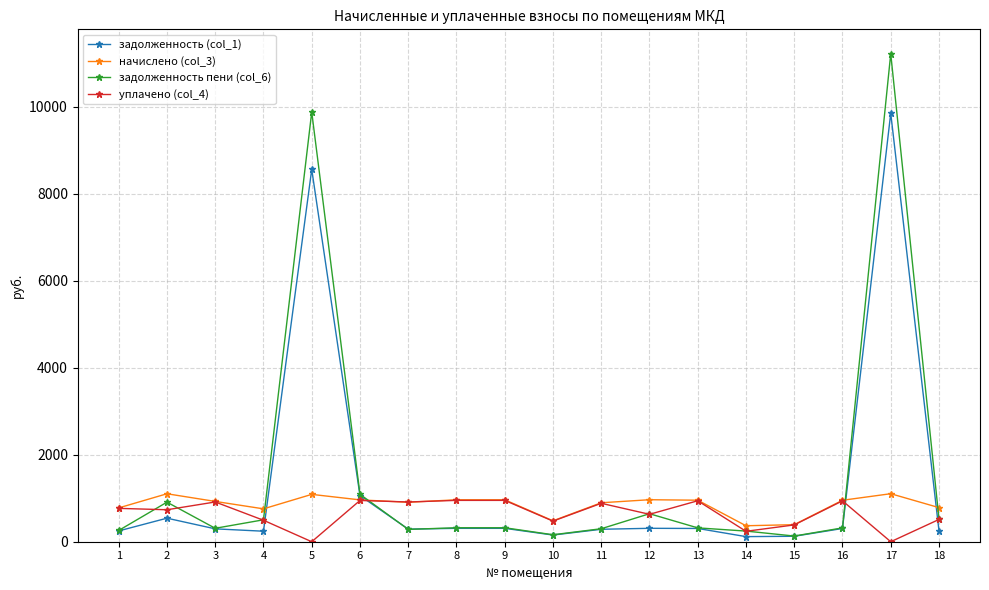

True or false: уплачено (col_4) and задолженность (col_1) intersect in this chart.

True